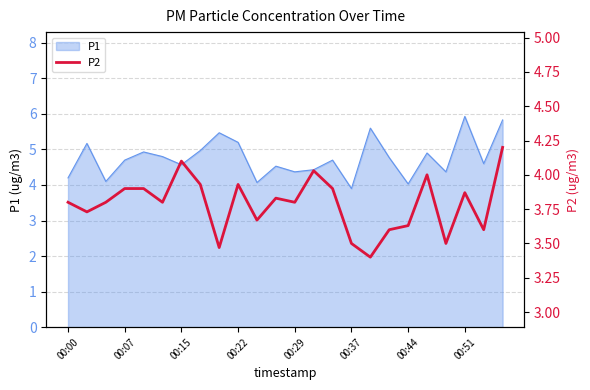

At which category does the chart reach its minimum across all series?

16